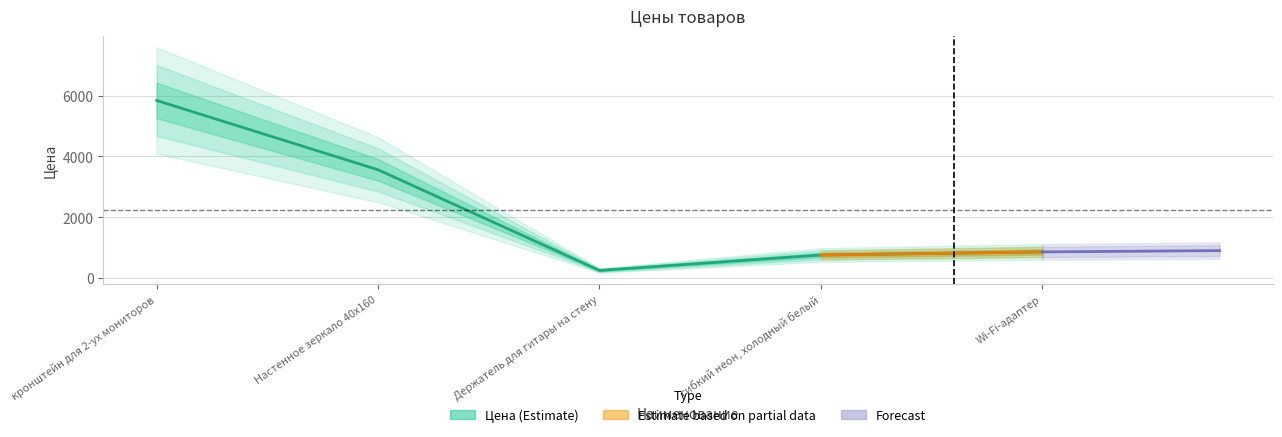

The value at гибкий неон, холодный белый is 227. True or false?

False